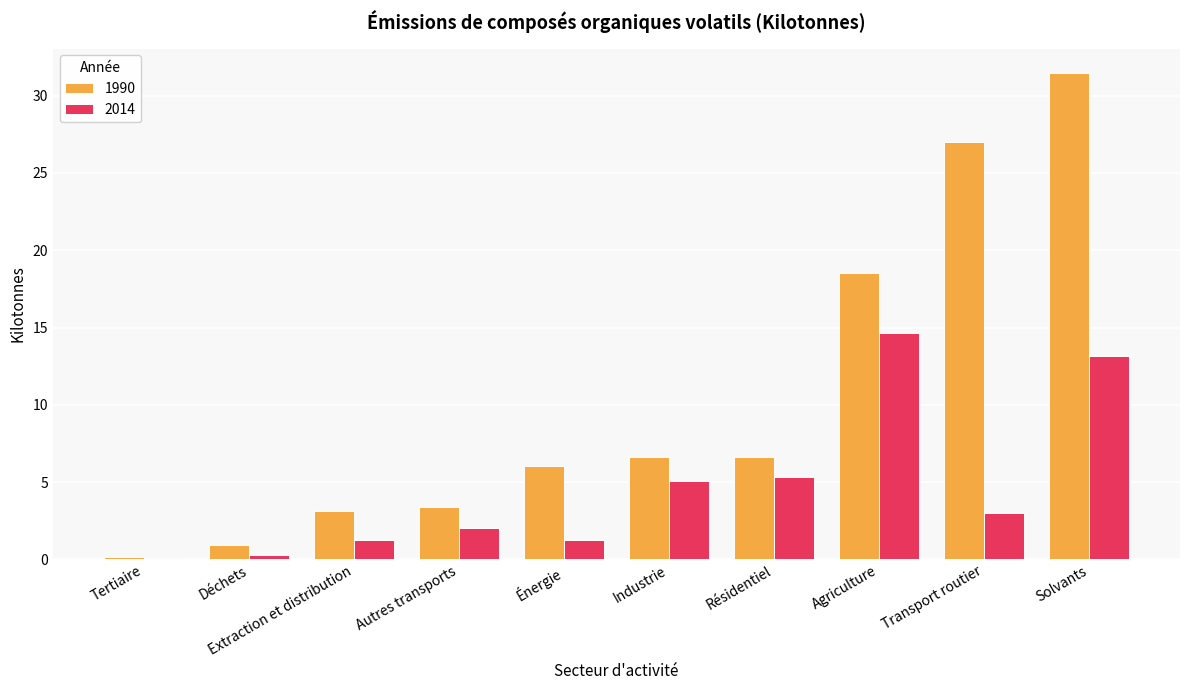

List the series in order of their peak value, highest first.

1990, 2014